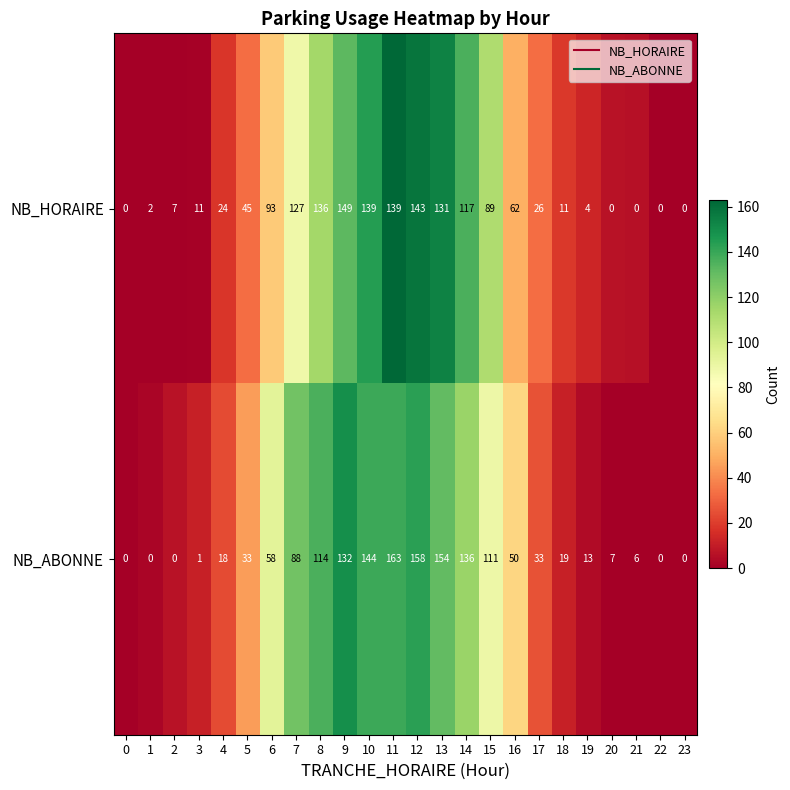

Which series changed the most between 13 and 22?

NB_ABONNE